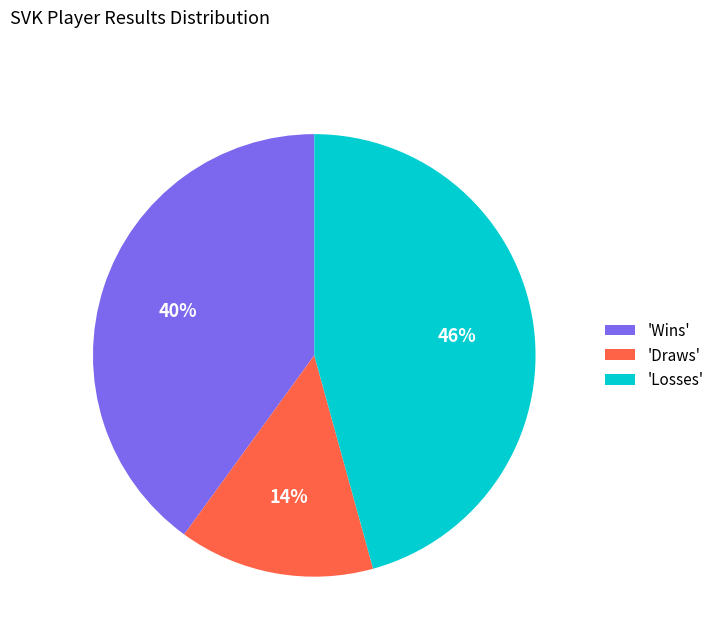

Count the number of slices in the pie.

3